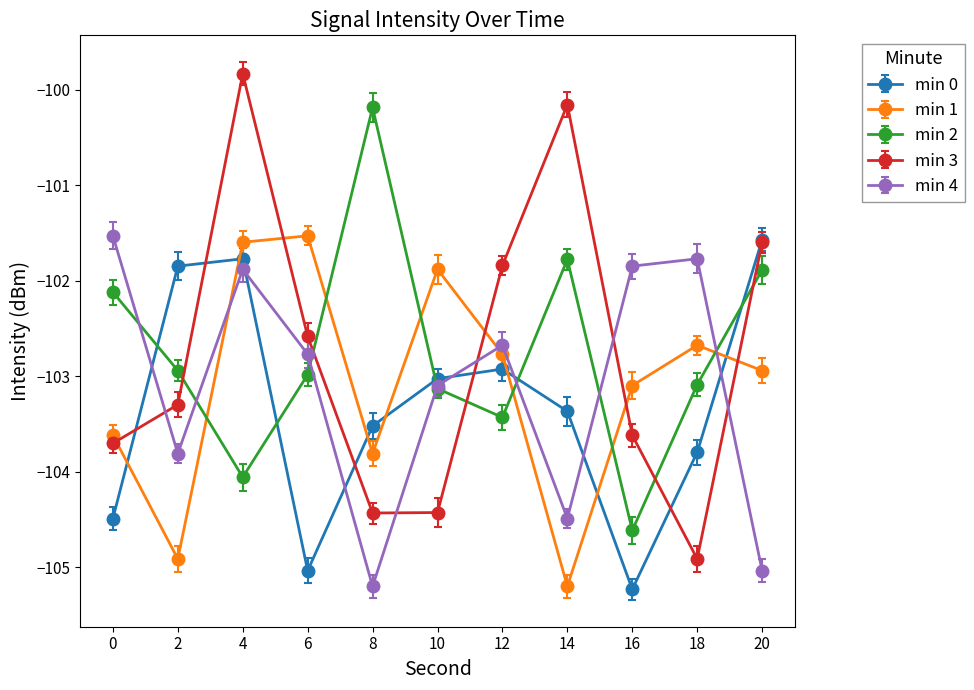

What is the maximum value for min 3?

-99.8